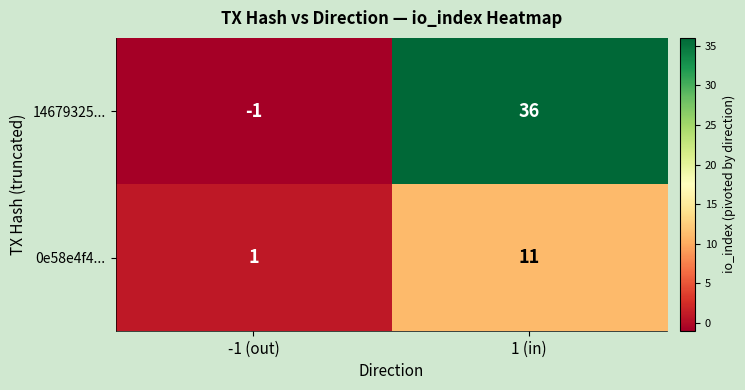

The 14679325... series shows 36 at 1 (in). True or false?

True